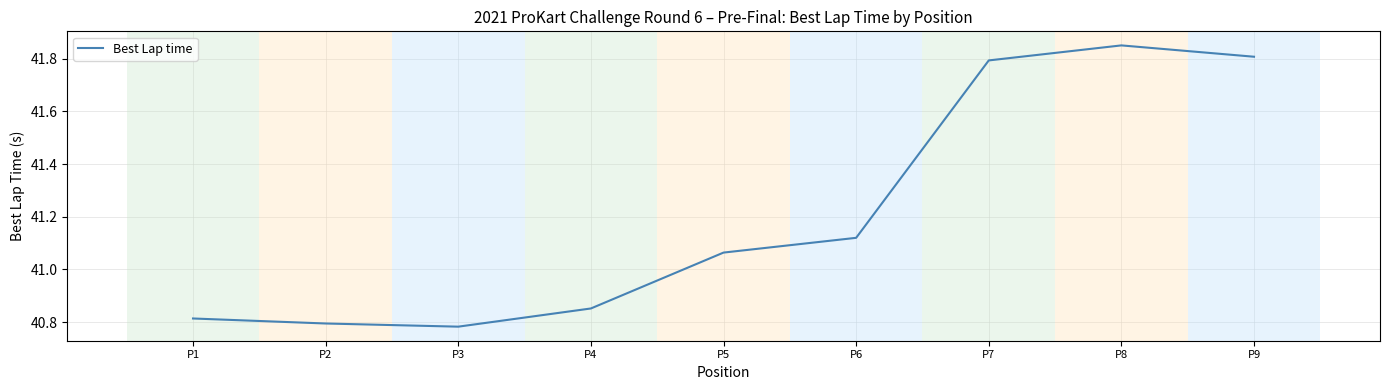

How many lines are shown in the chart?

1